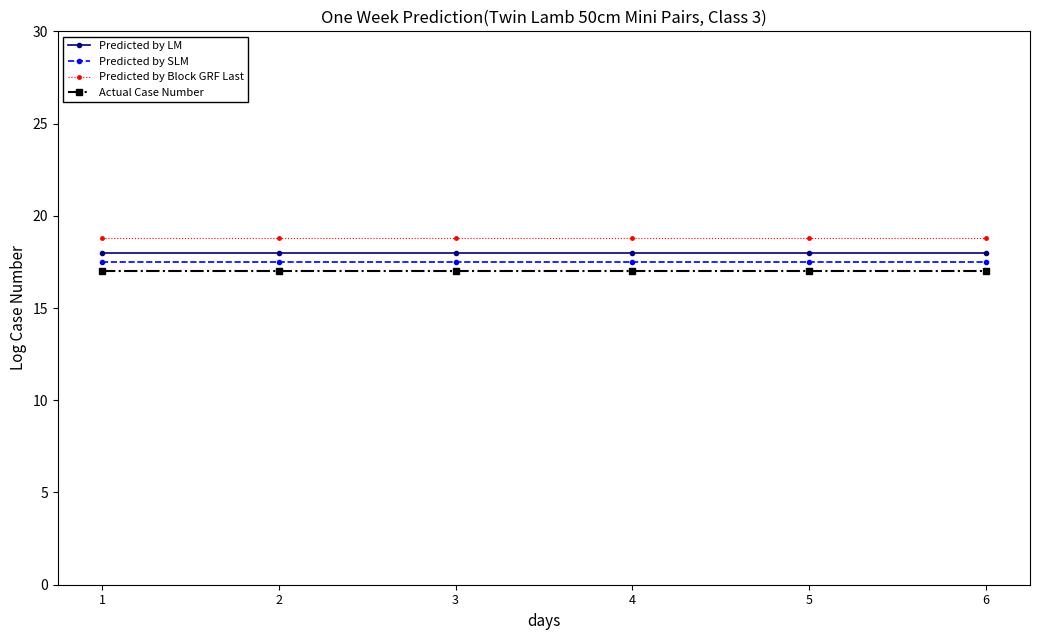

Is it true that Predicted by SLM equals 29.8 at 2?

False